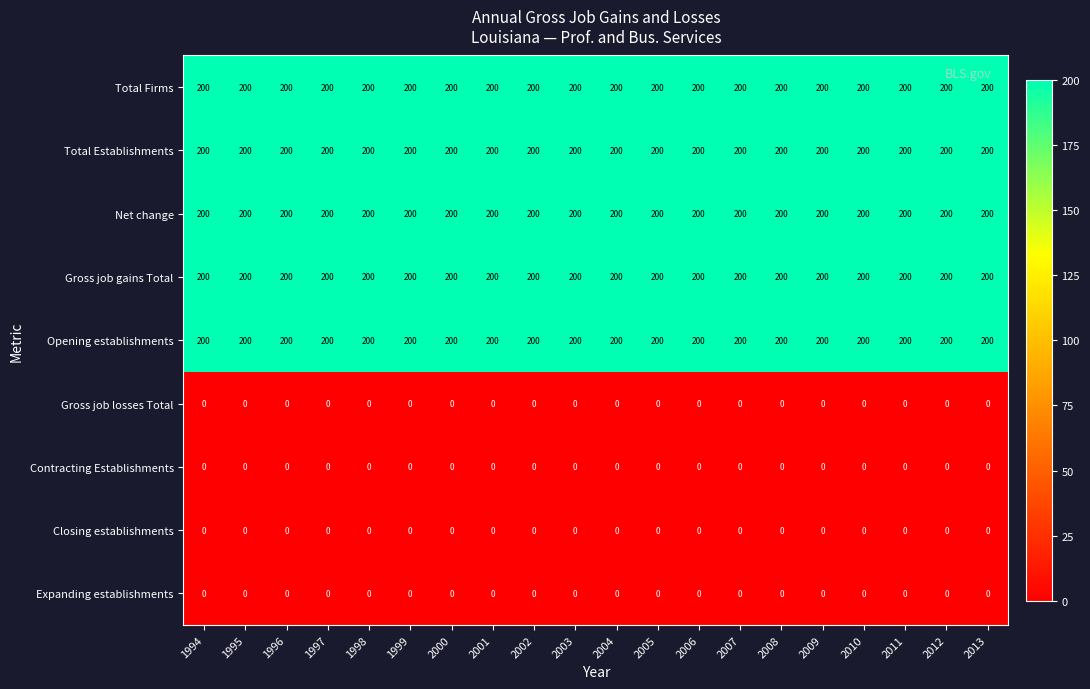

What is the maximum value shown in the chart?

200